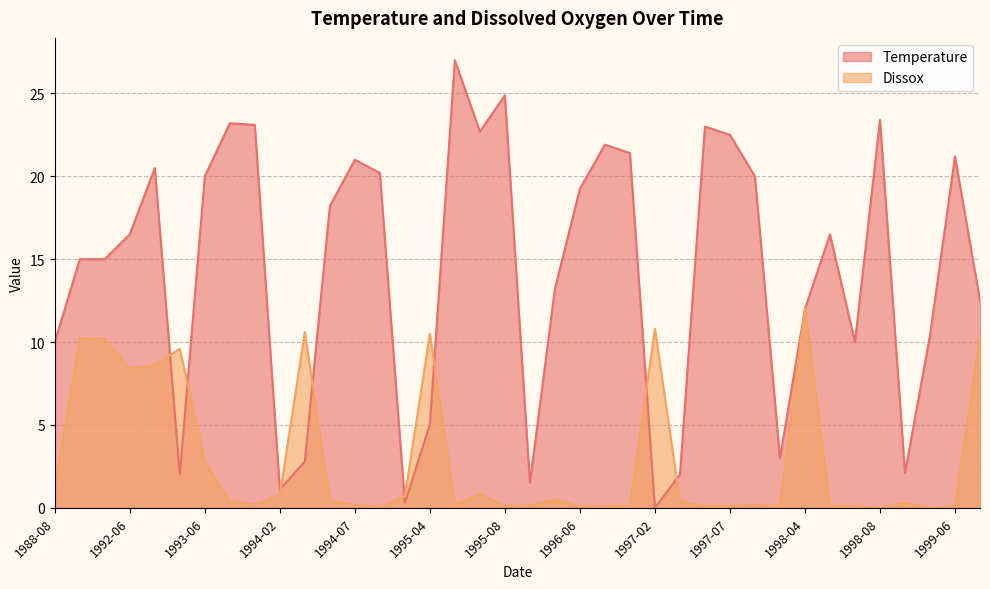

Where is Temperature nearest to the value 13?

1996-05